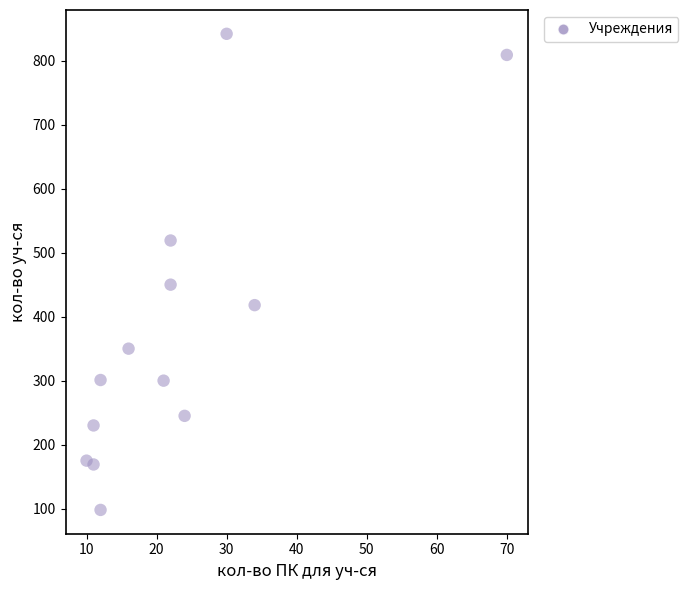

What is the range of X values (max minus min)?

60